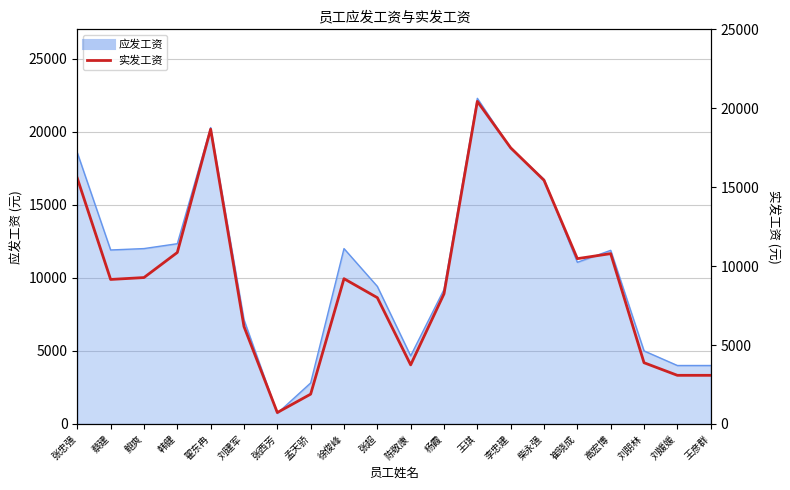

Approximately how many times larger is the value at 鲍爽 compared to 张忠强?

0.6